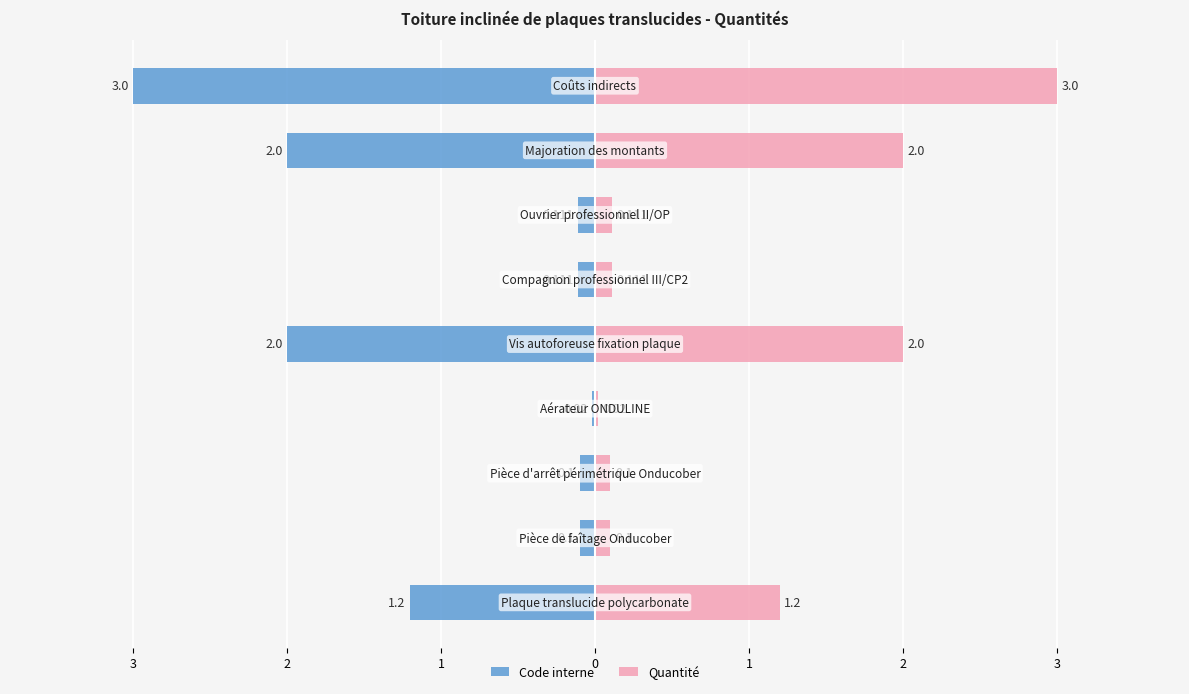

How many bars are there in total?

18